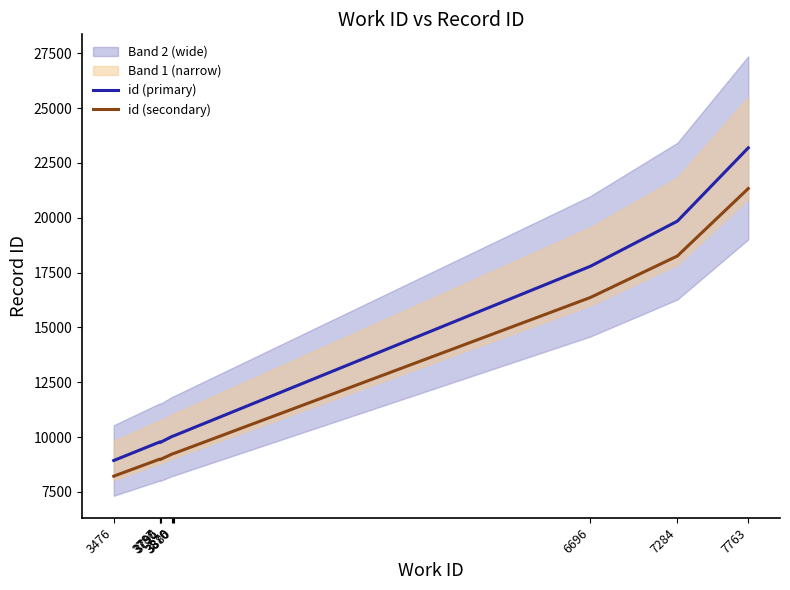

Which label corresponds to the smallest value in the chart?

3476